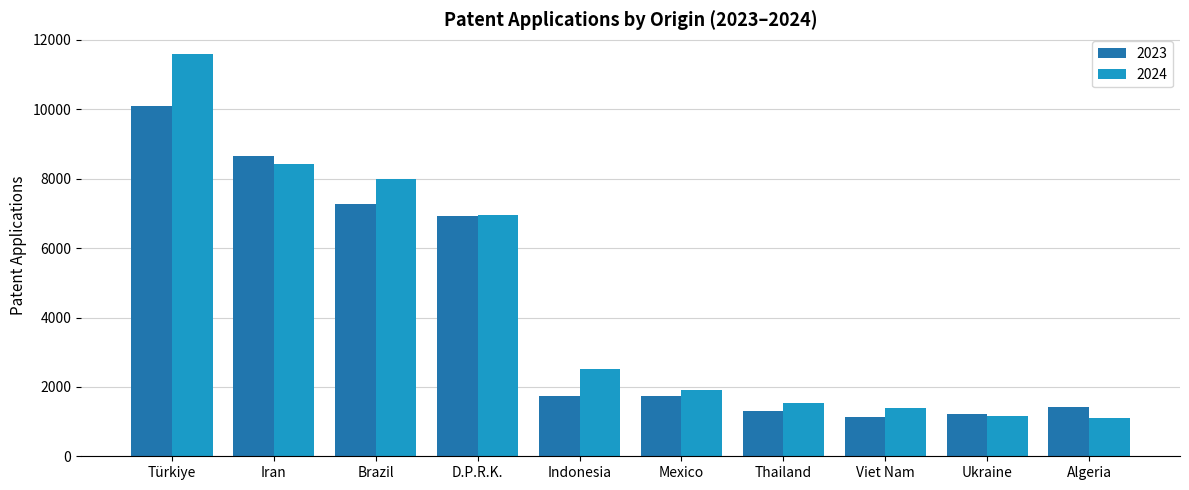

At which label does 2024 reach its peak?

Türkiye